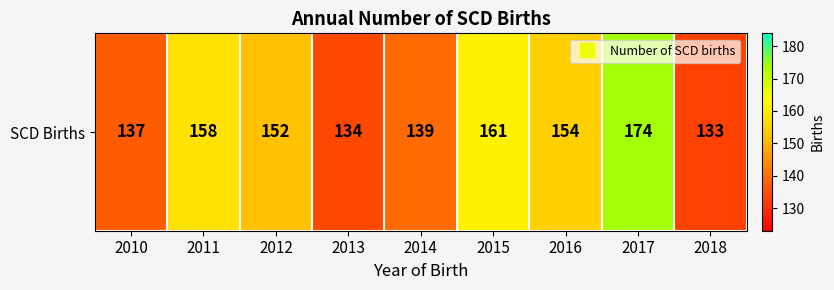

Where does the data first go above 152?

2011